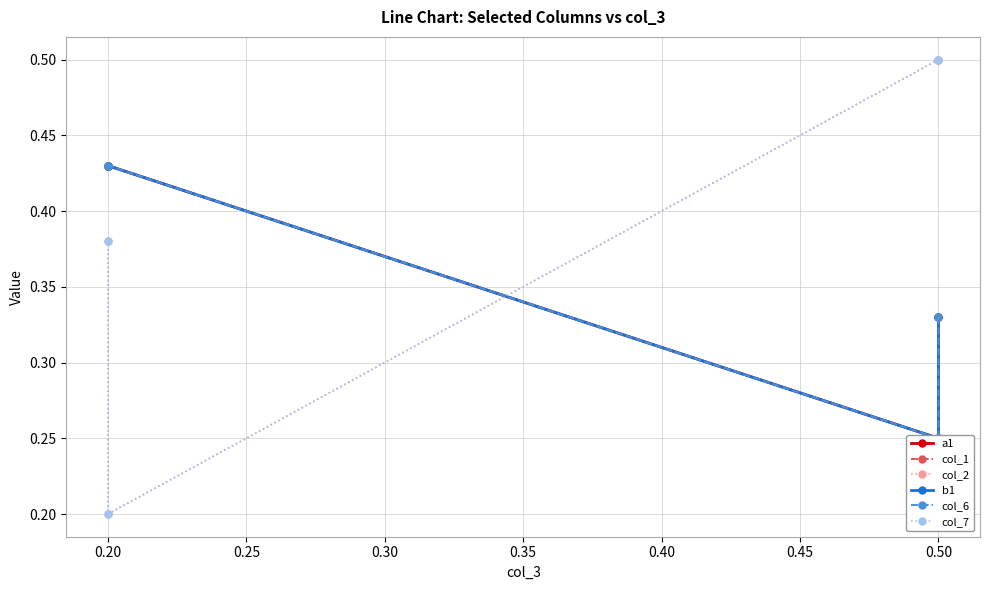

Count the b1 values in the range 0 to 1.

4